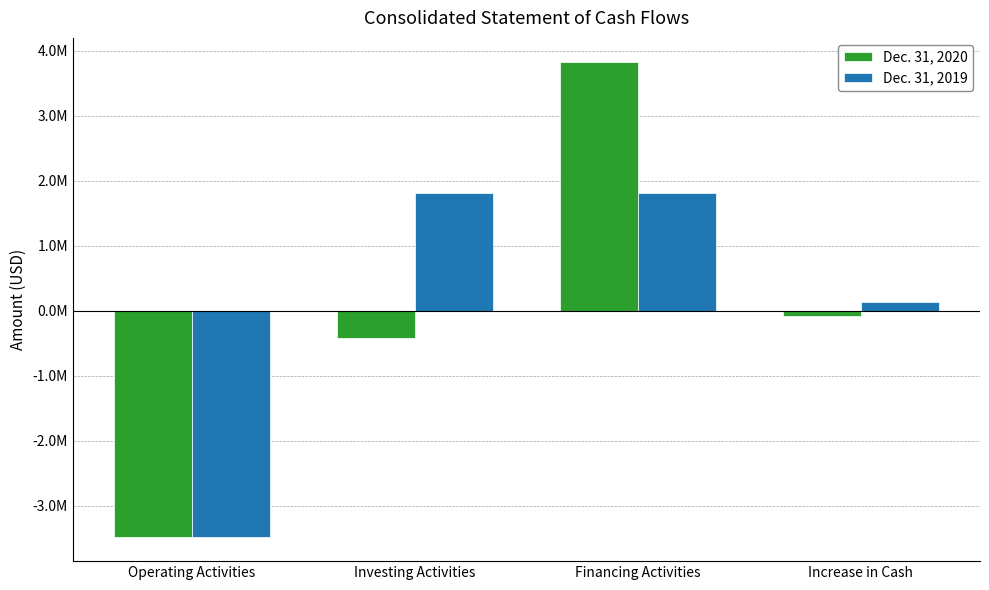

What are all the series names shown in the legend?

Dec. 31, 2020, Dec. 31, 2019